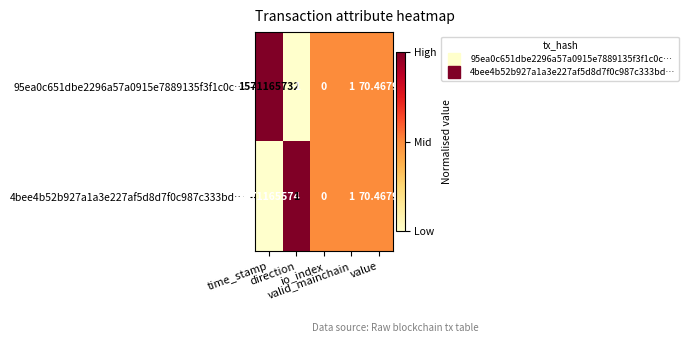

Which series has the widest spread of values?

95ea0c651dbe2296a57a0915e7889135f3f1c0c…